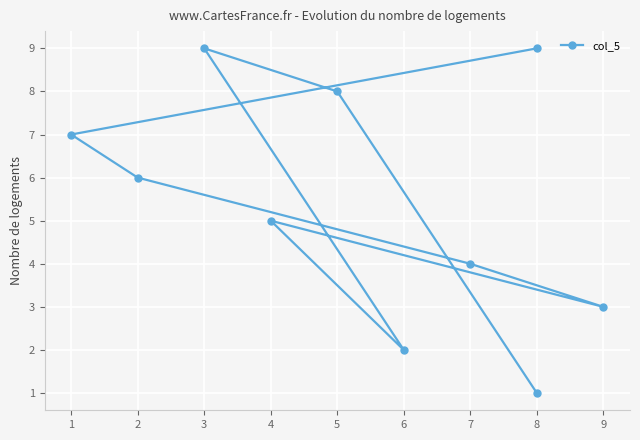

Reading right to left, list all the values displayed in this chart.

9	7	6	4	3	5	2	9	8	1